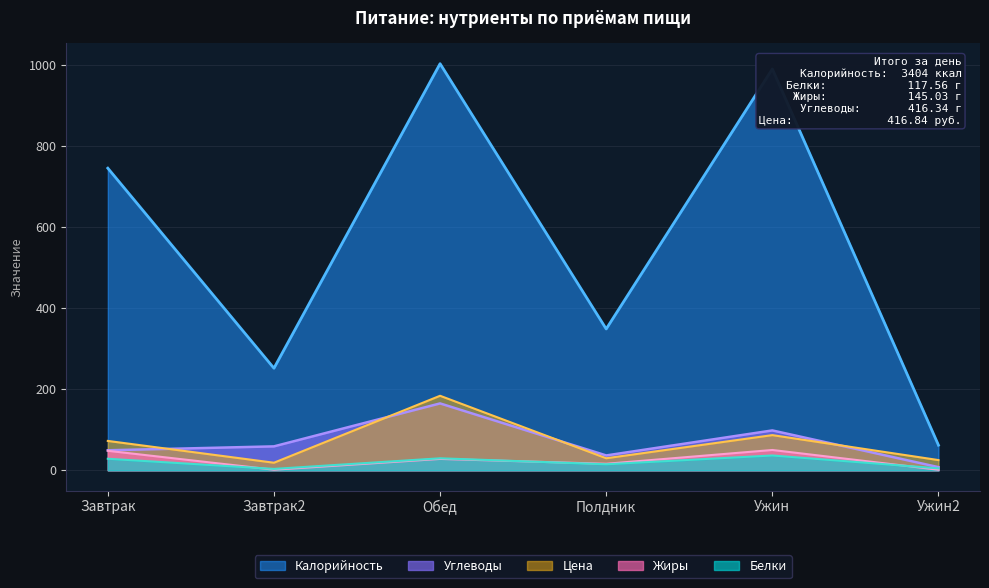

How many interior local peaks does the Углеводы series have?

2